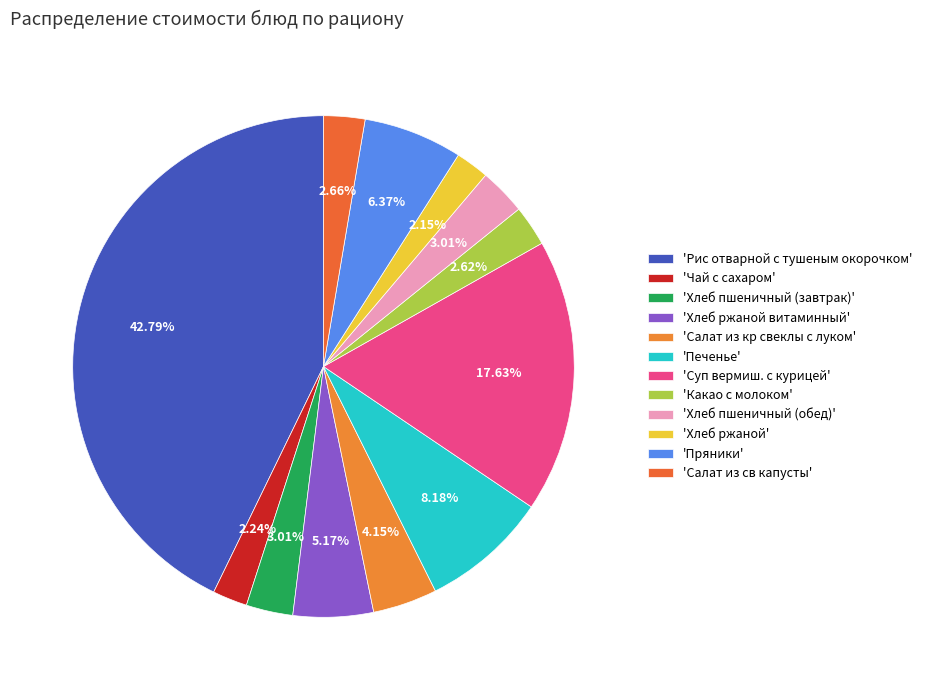

Count the number of slices in the pie.

12